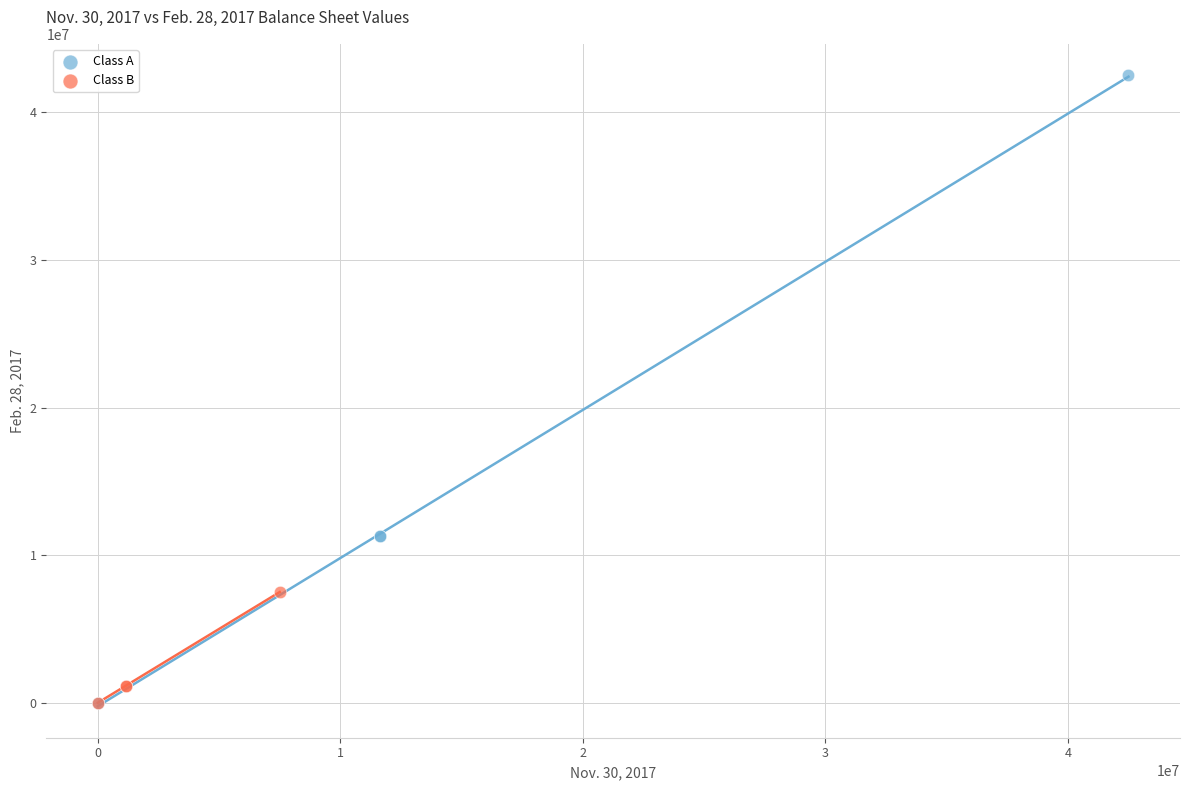

Which series reaches the maximum Y coordinate?

Class A